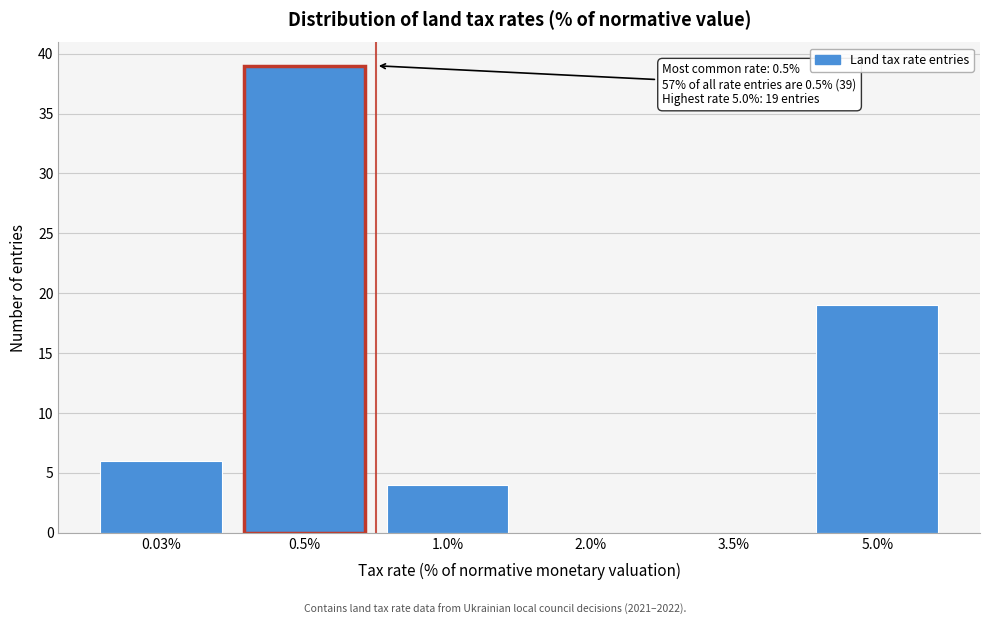

Reading left to right, transcribe all the data shown in this chart.

0.03%=6	0.5%=39	1.0%=4	2.0%=0	3.5%=0	5.0%=19